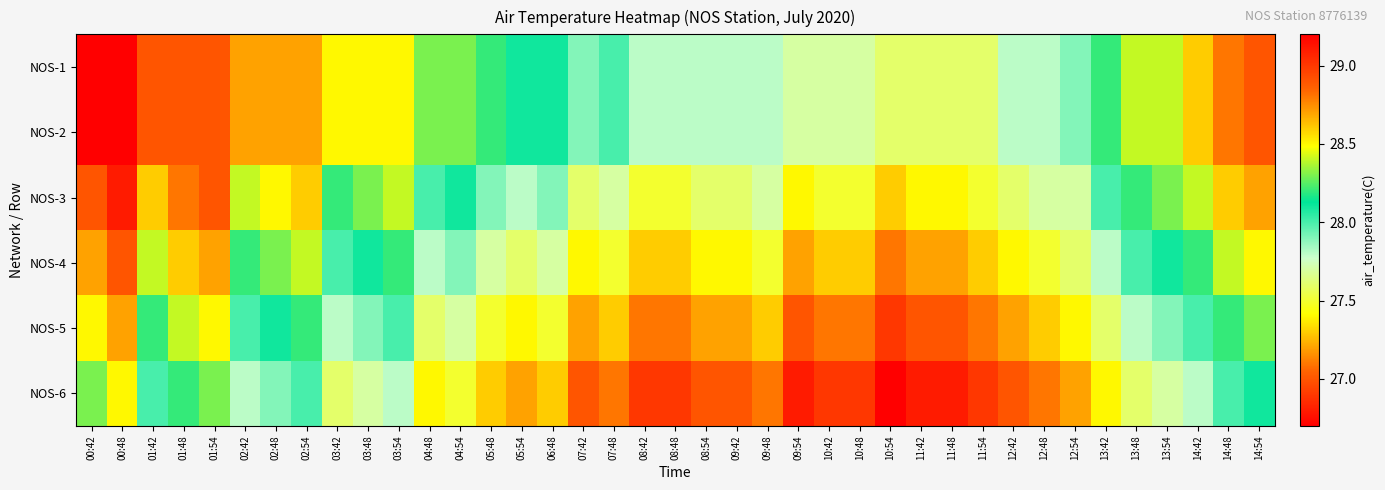

Rank the series by their maximum value, from lowest to highest.

NOS-6, NOS-5, NOS-4, NOS-3, NOS-1, NOS-2